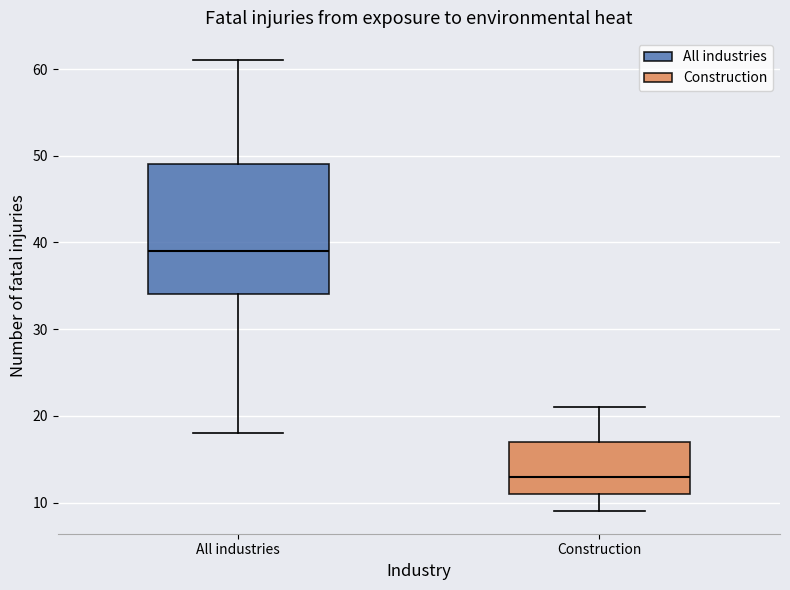

Reading left to right, transcribe this box plot: for each box, give where its median line is, the range the box spans, and where its two whiskers end, as read against the y-axis. The values are not printed on the chart, so give them approximately, as read against the axis.

All industries: median 39, box 34 to 49, whiskers 18 to 61
Construction: median 13, box 11 to 17, whiskers 9 to 21